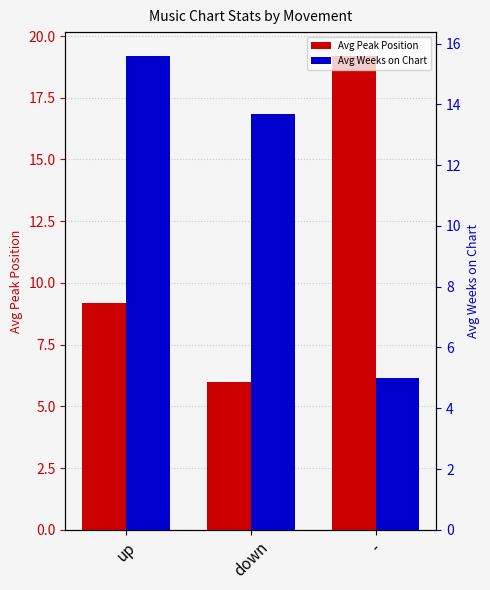

Reading left to right, list all the values displayed in this chart.

Avg Peak Position: 9.2	6.0	19.2
Avg Weeks on Chart: 15.6	13.7	5.0